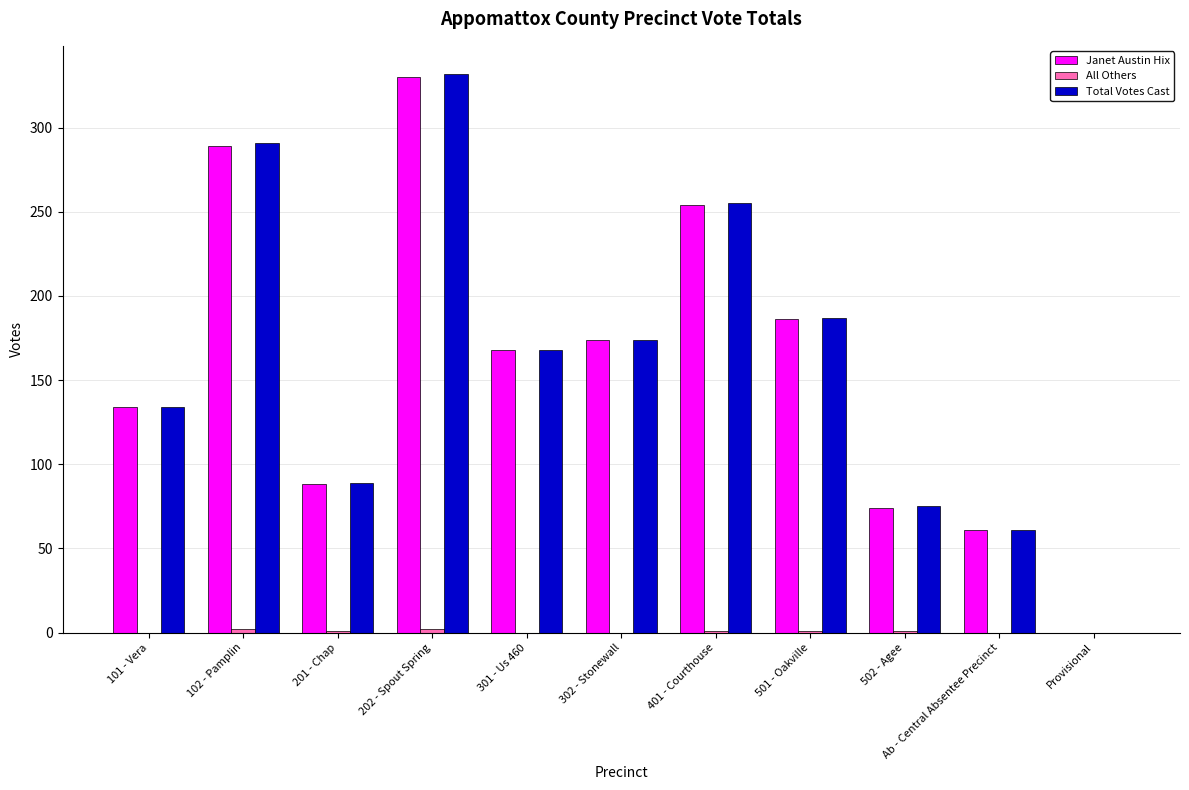

Between 102 - Pamplin and 401 - Courthouse, which series saw the biggest shift?

Total Votes Cast